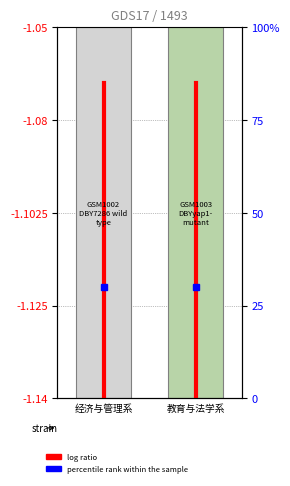

List the labels in order of value, smallest first.

经济与管理系, 经济与管理系